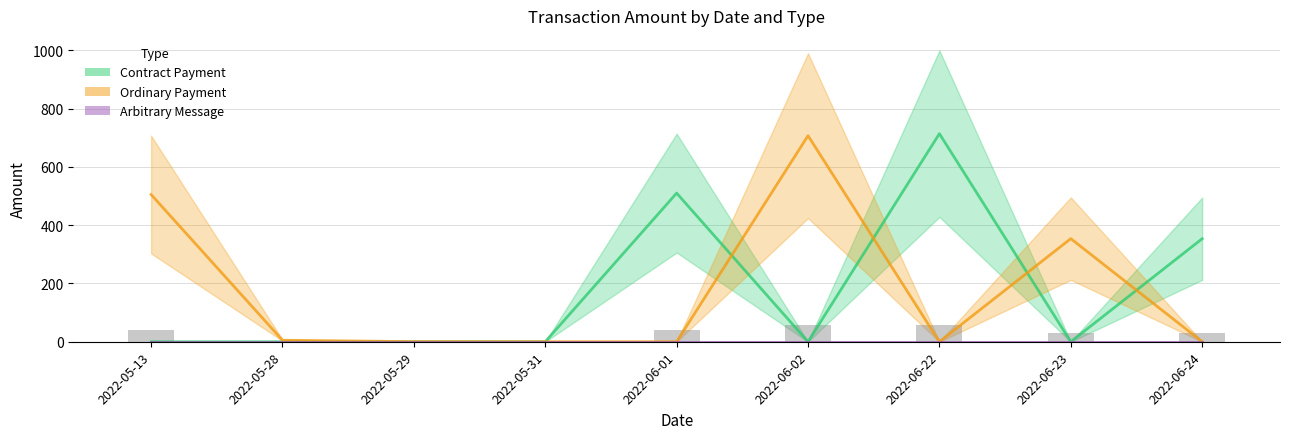

How many values in Contract Payment are above zero?

3